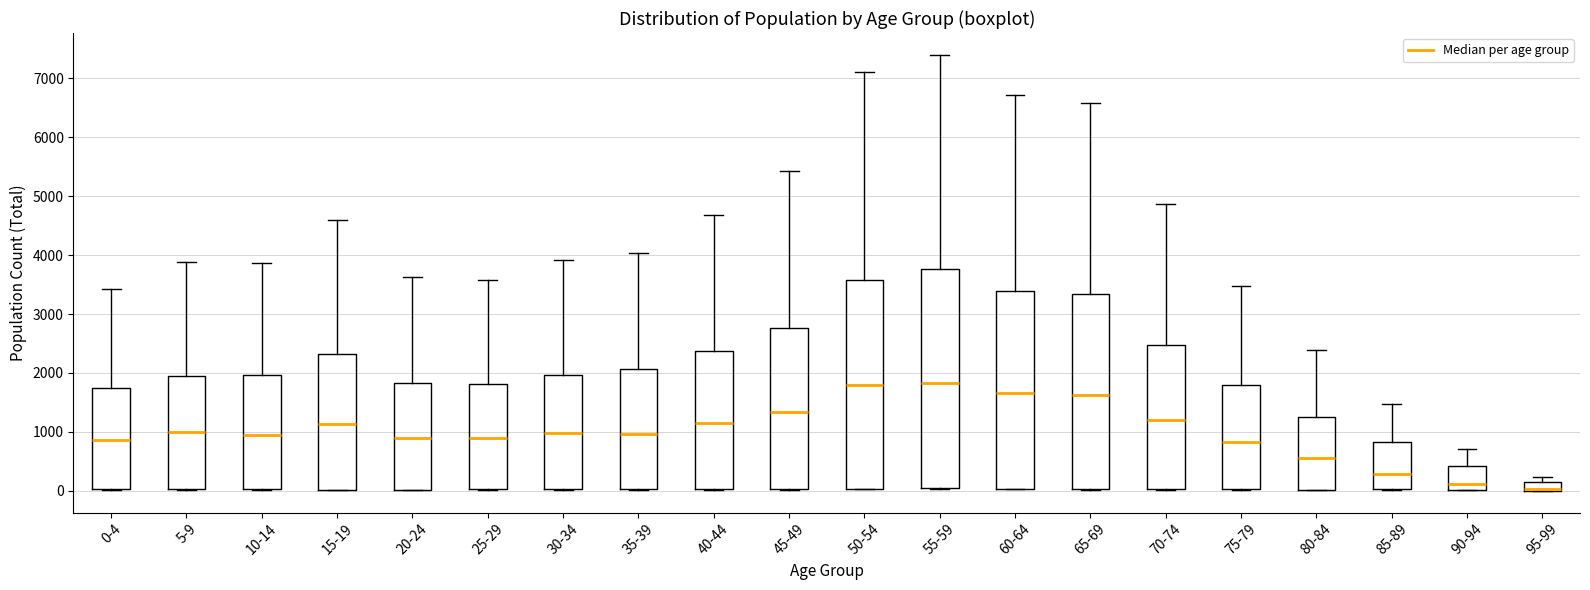

Reading left to right, read every box against the y-axis: the position of its median line, the range the box covers, and the ends of its whiskers. The values are not printed on the chart, so give them approximately, as read against the axis.

0-4: median 900, box 0 to 1700, whiskers 0 to 3400
5-9: median 1000, box 0 to 1900, whiskers 0 to 3900
10-14: median 900, box 0 to 2000, whiskers 0 to 3900
15-19: median 1100, box 0 to 2300, whiskers 0 to 4600
20-24: median 900, box 0 to 1800, whiskers 0 to 3600
25-29: median 900, box 0 to 1800, whiskers 0 to 3600
30-34: median 1000, box 0 to 2000, whiskers 0 to 3900
35-39: median 1000, box 0 to 2100, whiskers 0 to 4000
40-44: median 1200, box 0 to 2400, whiskers 0 to 4700
45-49: median 1300, box 0 to 2800, whiskers 0 to 5400
50-54: median 1800, box 0 to 3600, whiskers 0 to 7100
55-59: median 1800, box 0 to 3800, whiskers 0 to 7400
60-64: median 1700, box 0 to 3400, whiskers 0 to 6700
65-69: median 1600, box 0 to 3300, whiskers 0 to 6600
70-74: median 1200, box 0 to 2500, whiskers 0 to 4900
75-79: median 800, box 0 to 1800, whiskers 0 to 3500
80-84: median 600, box 0 to 1300, whiskers 0 to 2400
85-89: median 300, box 0 to 800, whiskers 0 to 1500
90-94: median 100, box 0 to 400, whiskers 0 to 700
95-99: median 0 (drawn on the box's lower edge), box 0 to 200, whiskers 0 to 200 (above the box's upper edge)